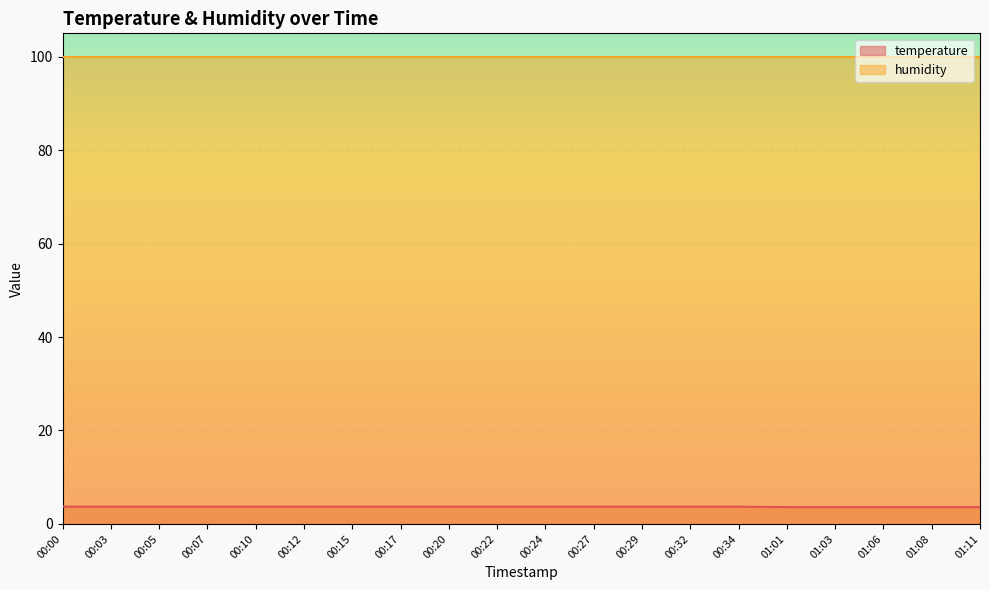

What is the ratio of the value at 00:03 to the value at 00:05?

1.0